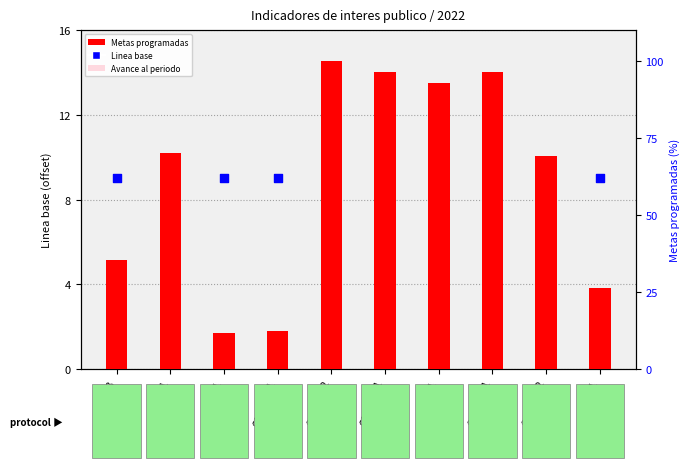

At which category is the sum across all series the highest?

C01A01I02